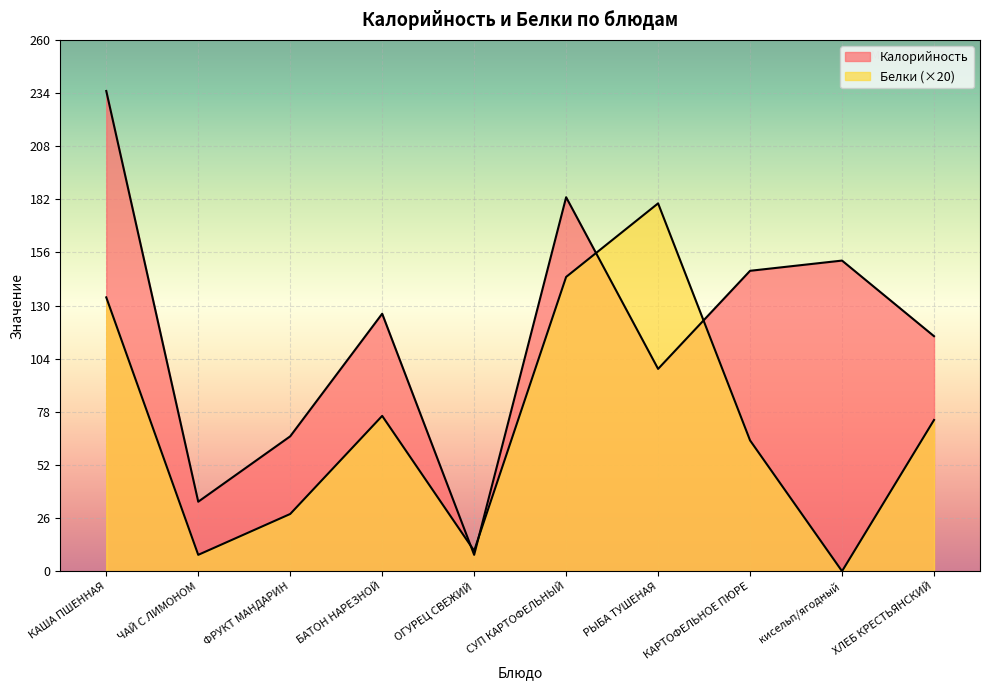

List the labels in order of Белки value, largest first.

РЫБА ТУШЕНАЯ, СУП КАРТОФЕЛЬНЫЙ, КАША ПШЕННАЯ, БАТОН НАРЕЗНОЙ, ХЛЕБ КРЕСТЬЯНСКИЙ, КАРТОФЕЛЬНОЕ ПЮРЕ, ФРУКТ МАНДАРИН, ОГУРЕЦ СВЕЖИЙ, ЧАЙ С ЛИМОНОМ, кисельп/ягодный